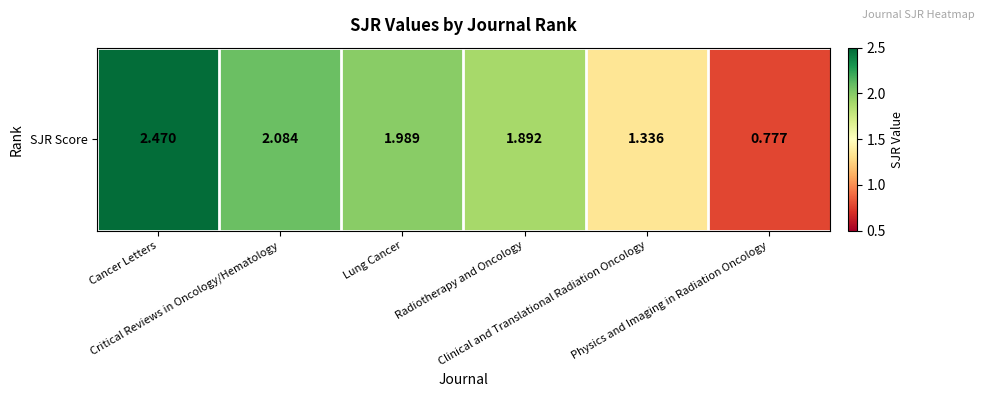

Rank the categories by value from lowest to highest.

Physics and Imaging in Radiation Oncology, Clinical and Translational Radiation Oncology, Radiotherapy and Oncology, Lung Cancer, Critical Reviews in Oncology/Hematology, Cancer Letters